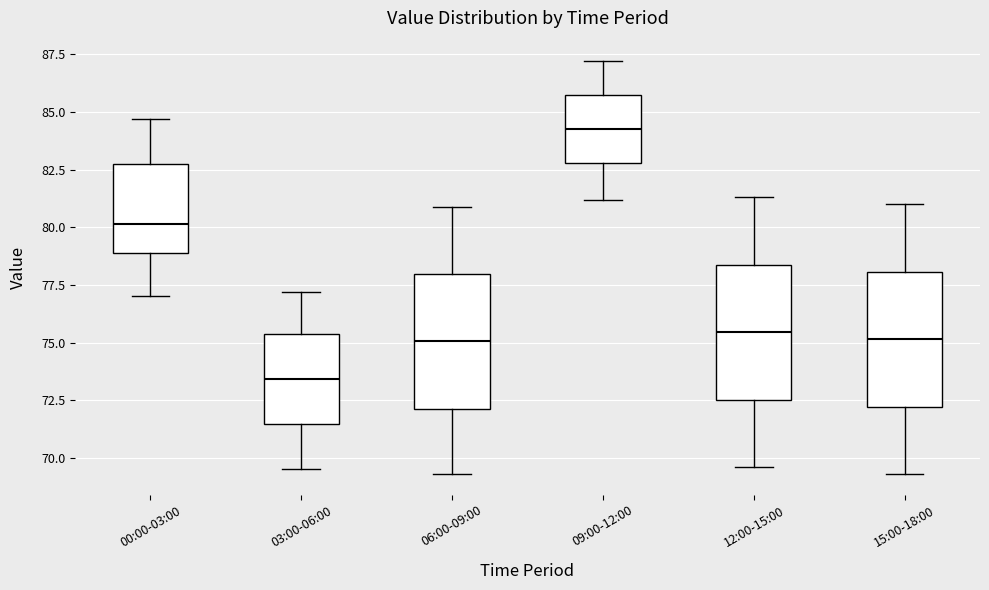

Reading left to right, transcribe this box plot: for each box, give where its median line is, the range the box spans, and where its two whiskers end, as read against the y-axis. The values are not printed on the chart, so give them approximately, as read against the axis.

00:00-03:00: median 80.0, box 79.0 to 82.5, whiskers 77.0 to 84.5
03:00-06:00: median 73.5, box 71.5 to 75.5, whiskers 69.5 to 77.0
06:00-09:00: median 75.0, box 72.0 to 78.0, whiskers 69.5 to 81.0
09:00-12:00: median 84.5, box 83.0 to 85.5, whiskers 81.0 to 87.0
12:00-15:00: median 75.5, box 72.5 to 78.5, whiskers 69.5 to 81.5
15:00-18:00: median 75.0, box 72.0 to 78.0, whiskers 69.5 to 81.0